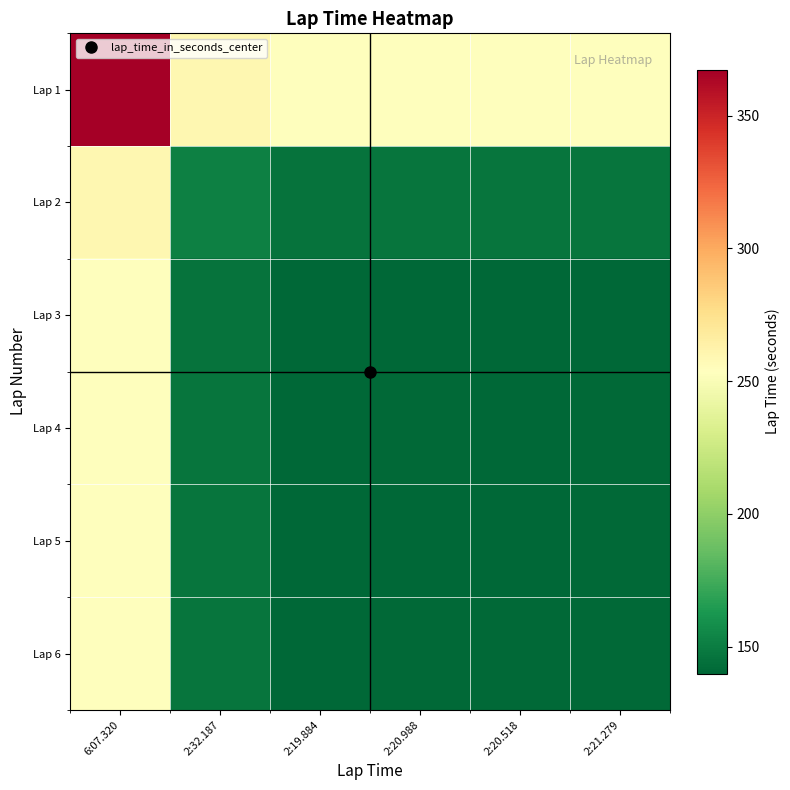

Reading left to right, extract all data points from this chart.

Lap 1: 6:07.320=367.3	2:32.187=259.8	2:19.884=253.6	2:20.988=254.2	2:20.518=253.9	2:21.279=254.3
Lap 2: 6:07.320=259.8	2:32.187=152.2	2:19.884=146.0	2:20.988=146.6	2:20.518=146.4	2:21.279=146.7
Lap 3: 6:07.320=253.6	2:32.187=146.0	2:19.884=139.9	2:20.988=140.4	2:20.518=140.2	2:21.279=140.6
Lap 4: 6:07.320=254.2	2:32.187=146.6	2:19.884=140.4	2:20.988=141.0	2:20.518=140.8	2:21.279=141.1
Lap 5: 6:07.320=253.9	2:32.187=146.4	2:19.884=140.2	2:20.988=140.8	2:20.518=140.5	2:21.279=140.9
Lap 6: 6:07.320=254.3	2:32.187=146.7	2:19.884=140.6	2:20.988=141.1	2:20.518=140.9	2:21.279=141.3